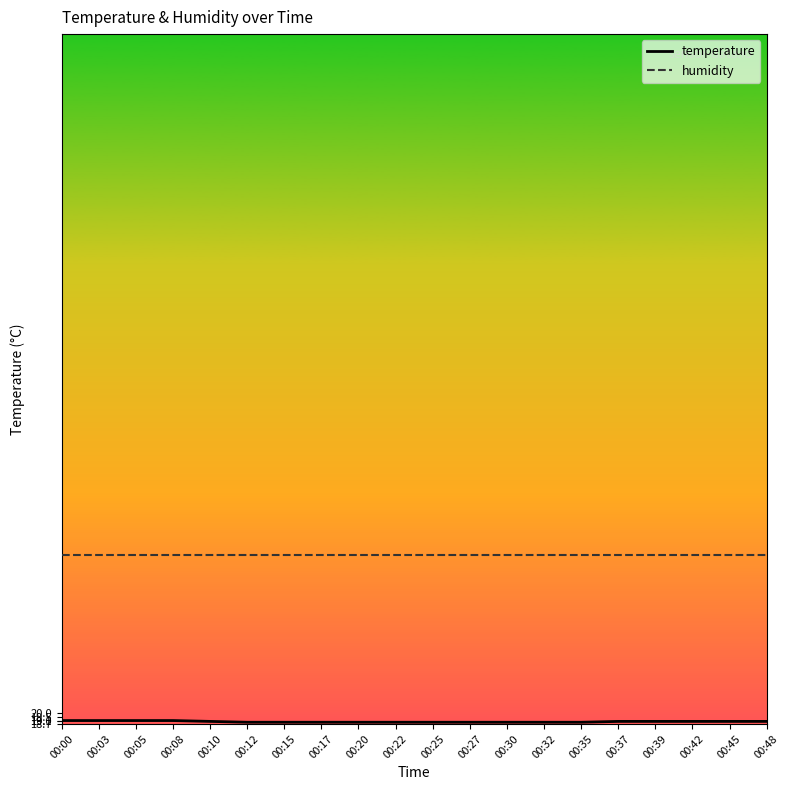

Count the number of data series in this chart.

2